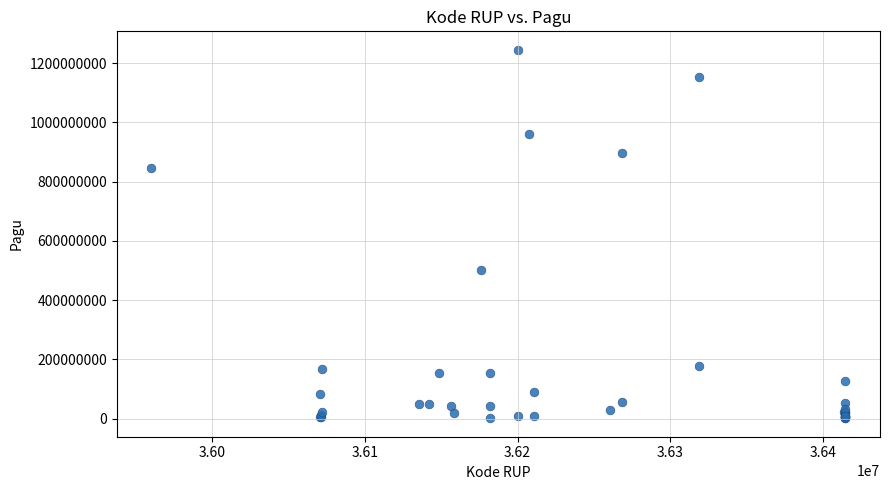

What Y value in the scatter plot is closest to 622840000?

499932000